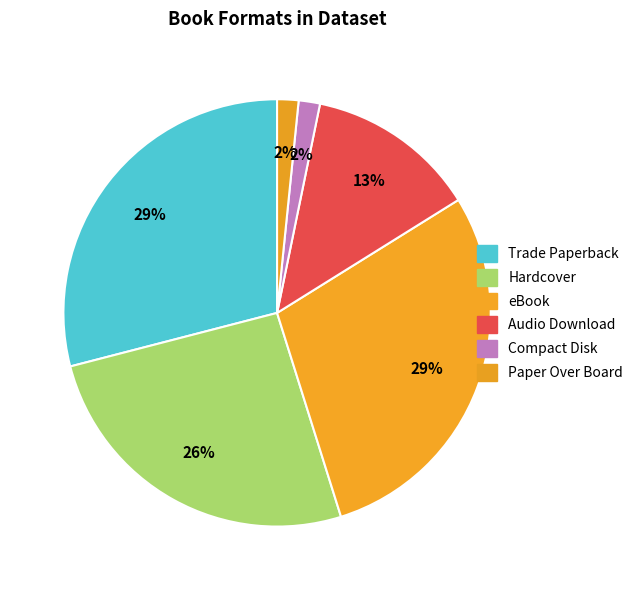

Which slice is the smallest?

Compact Disk